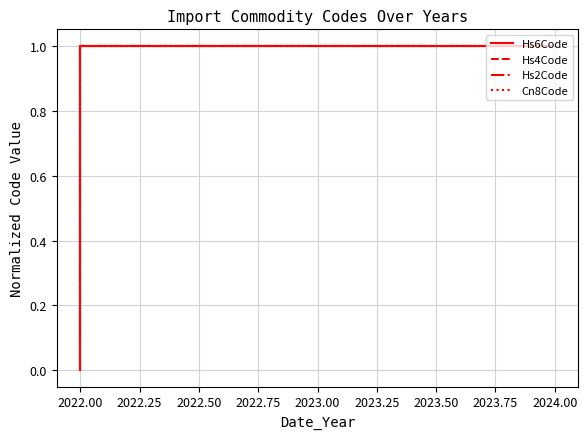

Is it true that Hs4Code equals 0.5 at 2024.00?

False